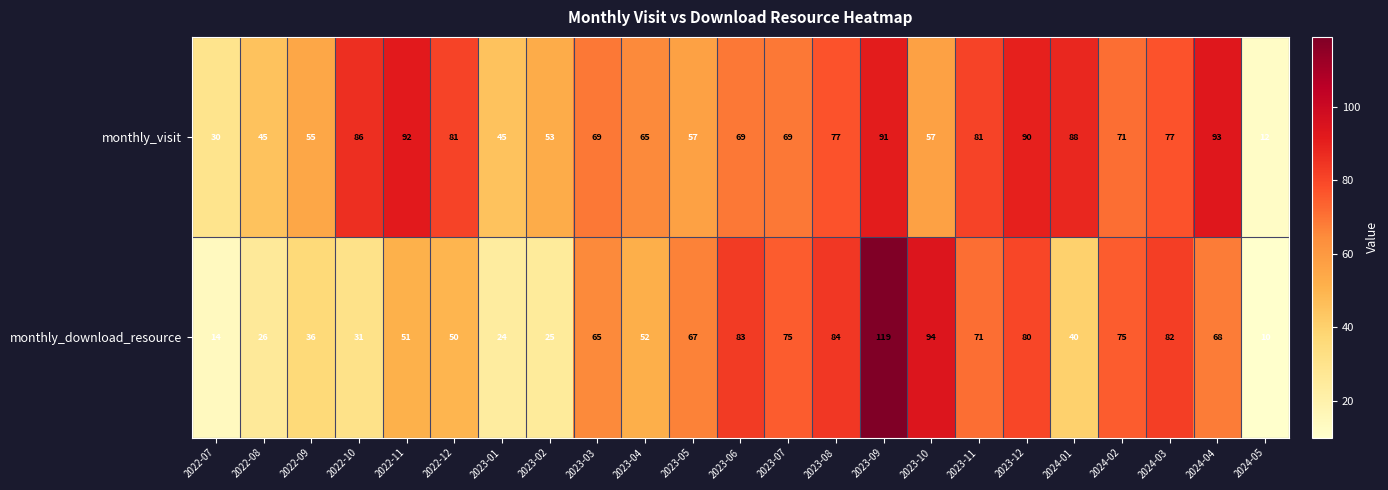

At which category is the sum across all series the highest?

2023-09